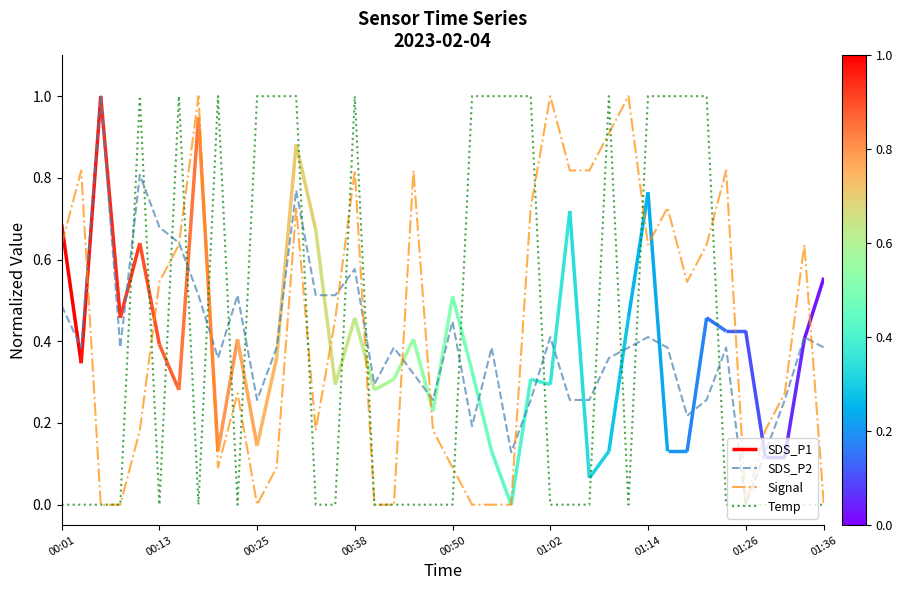

What is the maximum value for SDS_P2?

1.0